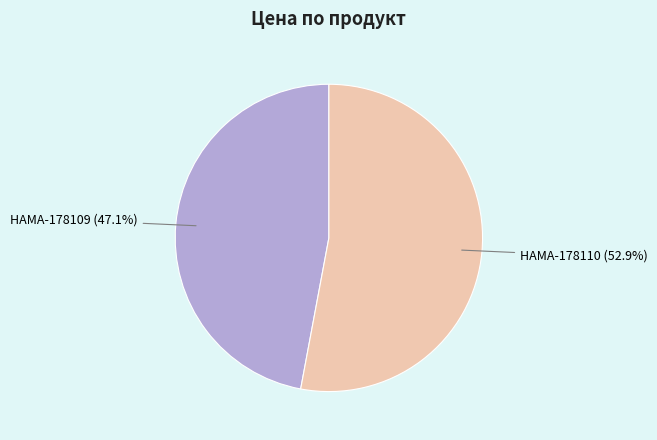

To the nearest percent, what portion does HAMA-178109 represent?

47%